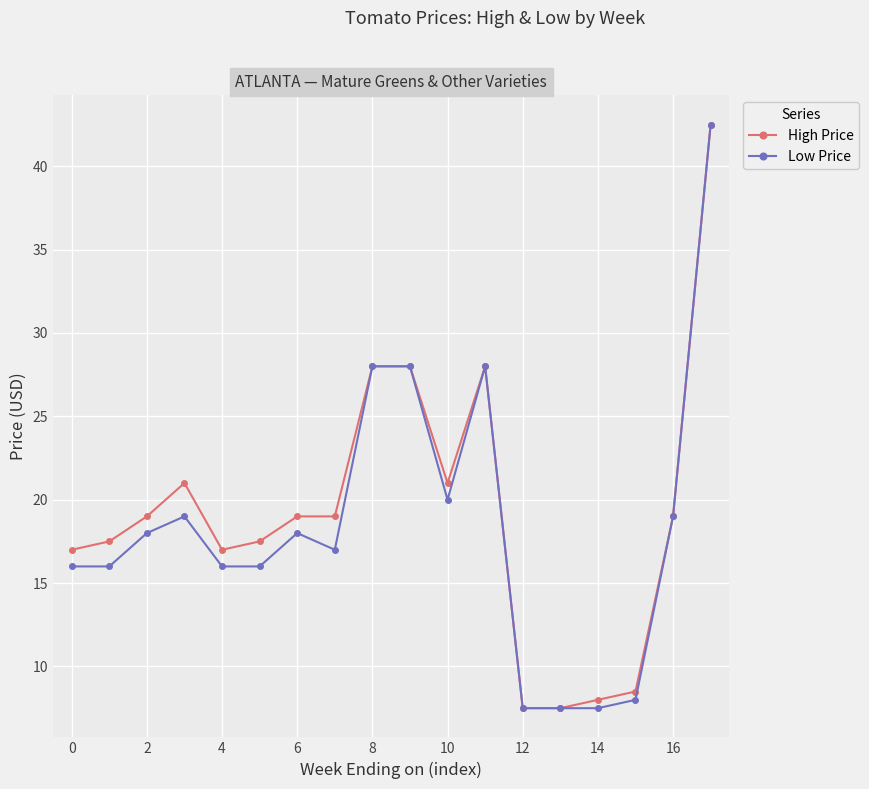

True or false: Low Price has more than 2 points higher than both neighbors.

True